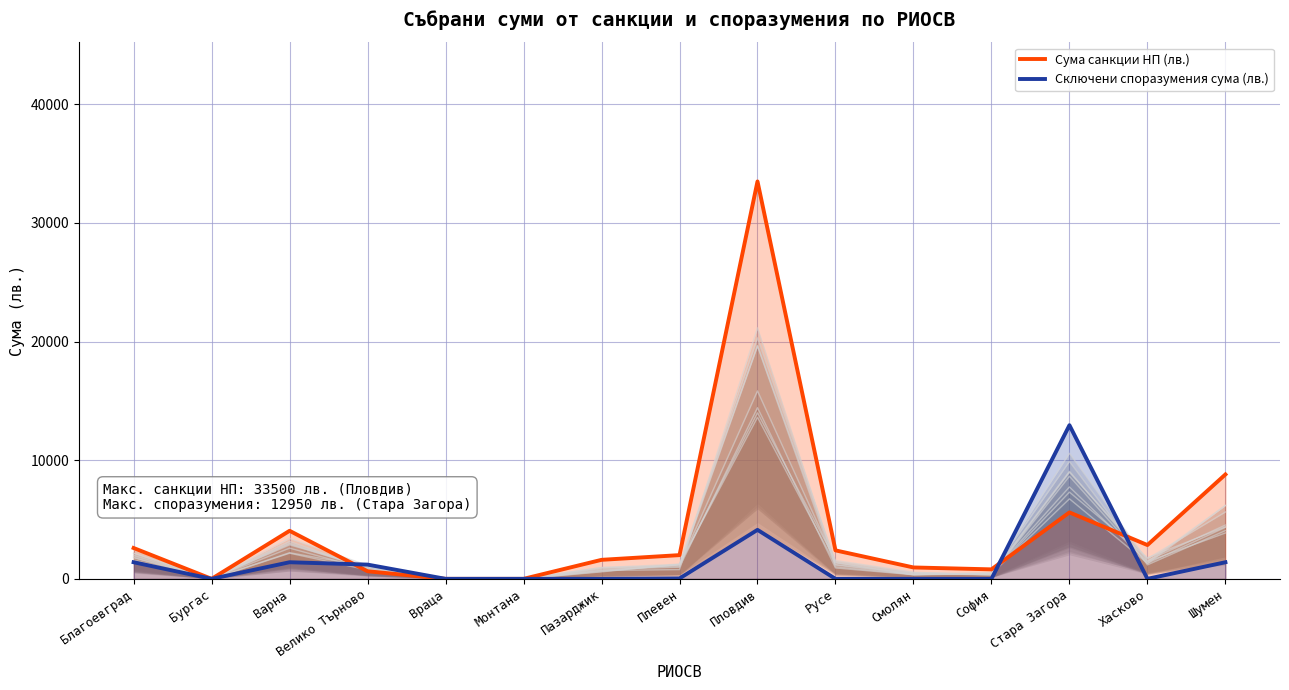

List the series in order of their overall mean, lowest first.

Сключени споразумения сума (лв.) (линия), Сума санкции НП (лв.) (линия)